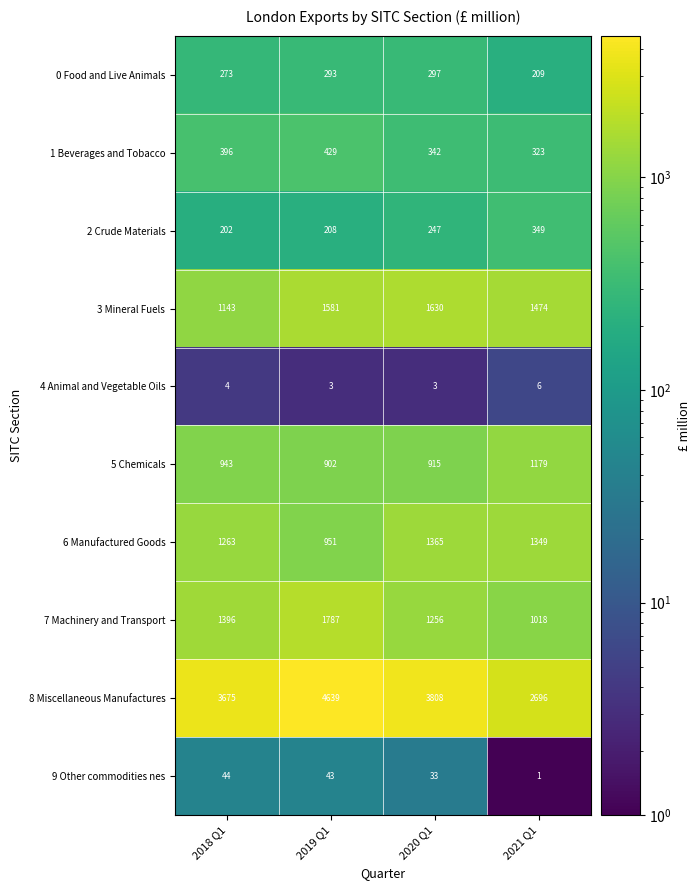

Is it true that 6 Manufactured Goods equals 901 at 2020 Q1?

False